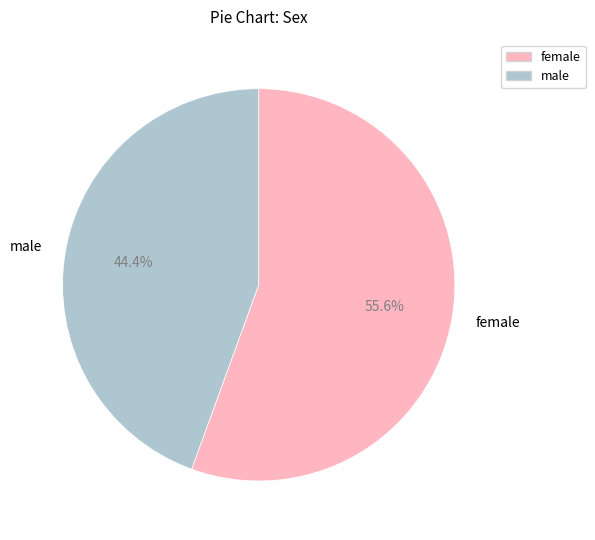

Count the number of slices in the pie.

2